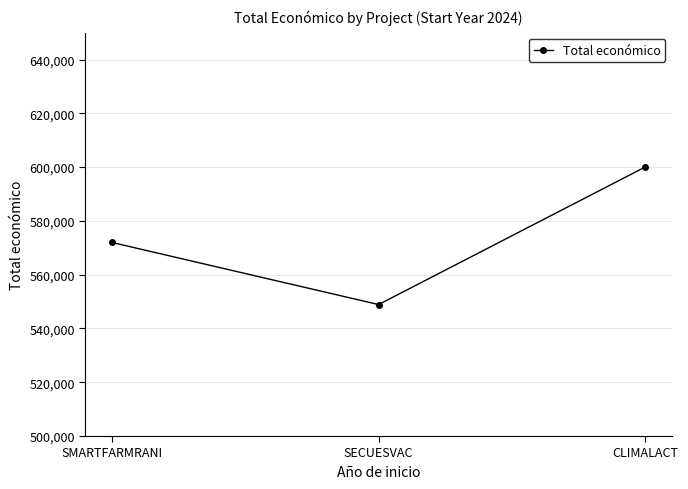

Rank the categories by value from highest to lowest.

CLIMALACT, SMARTFARMRANI, SECUESVAC